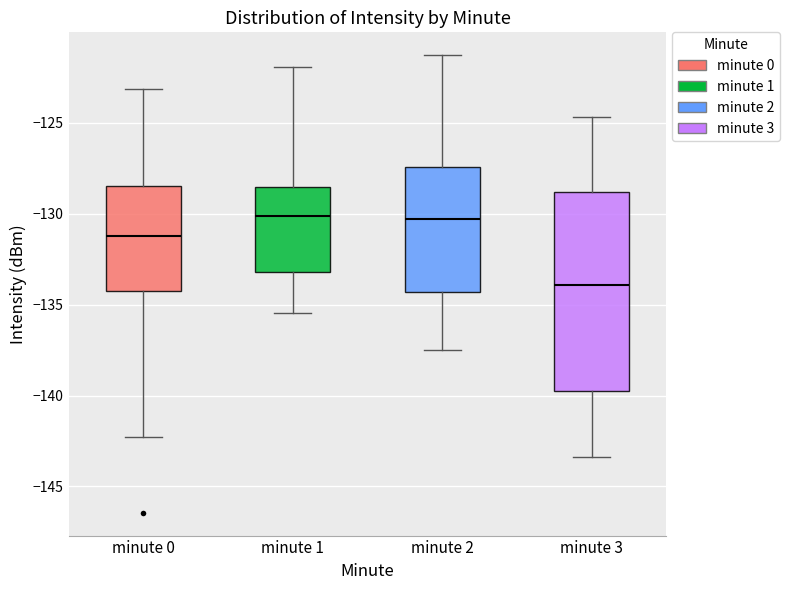

Reading left to right, read every box against the y-axis: the position of its median line, the range the box covers, and the ends of its whiskers. The values are not printed on the chart, so give them approximately, as read against the axis.

minute 0: median -131.0, box -134.5 to -128.5, whiskers -142.5 to -123.0
minute 1: median -130.0, box -133.0 to -128.5, whiskers -135.5 to -122.0
minute 2: median -130.5, box -134.5 to -127.5, whiskers -137.5 to -121.5
minute 3: median -134.0, box -139.5 to -129.0, whiskers -143.5 to -124.5